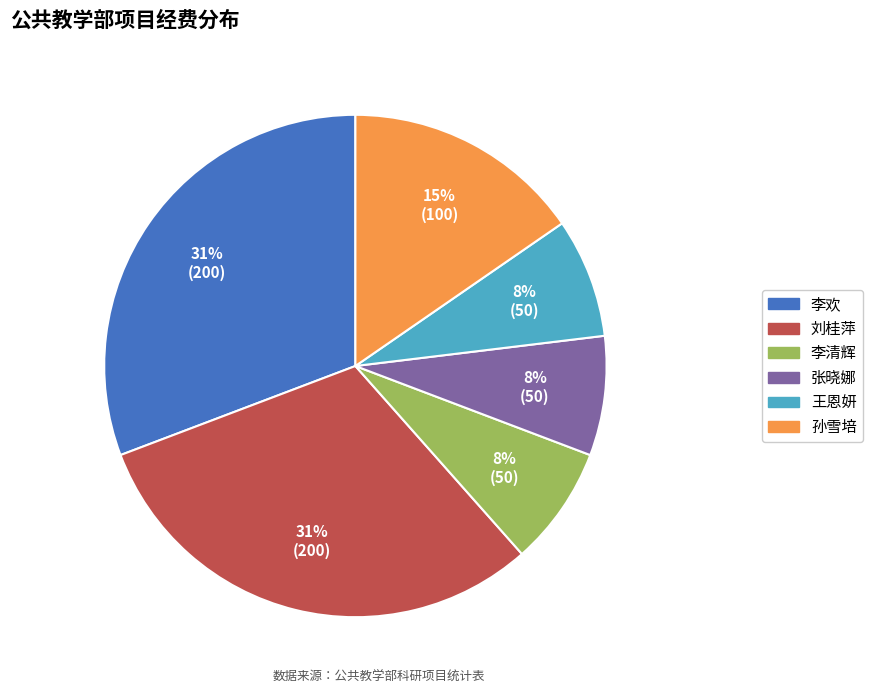

Between 李欢 and 王恩妍, which is larger?

李欢